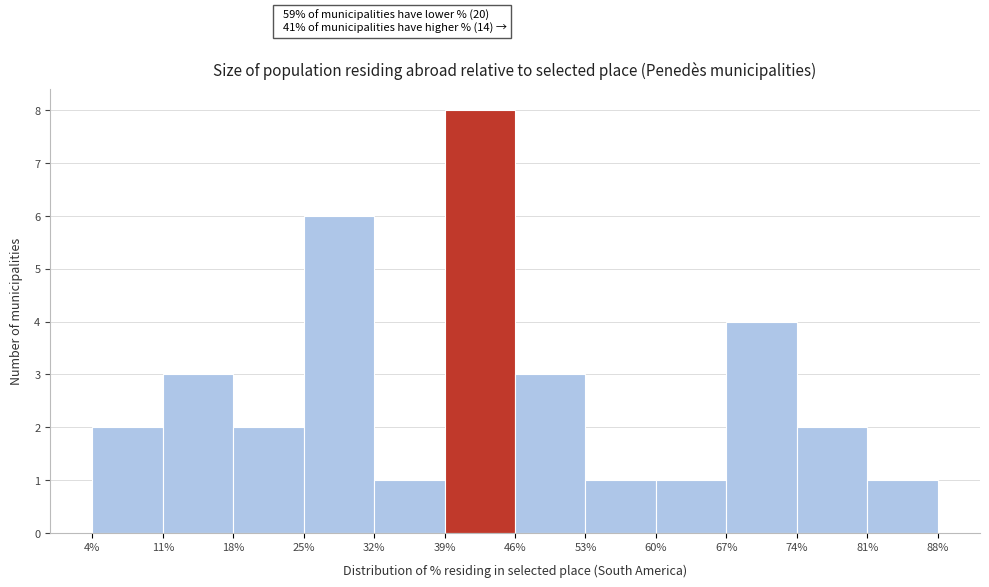

Which range on the x-axis has the tallest bar?

39% to 46%